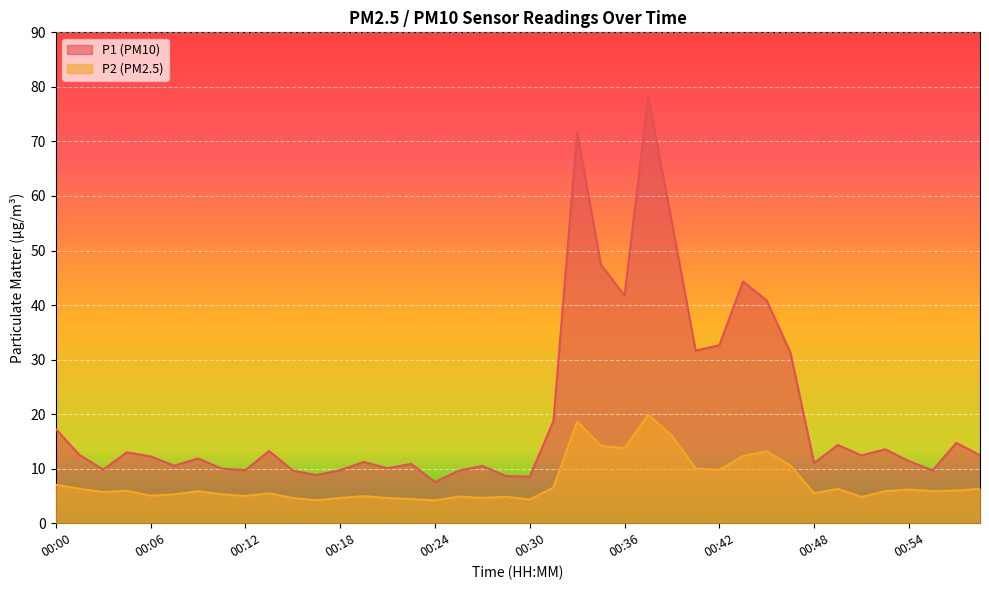

What is the value of the P1 point at the 11th from the left?

9.7